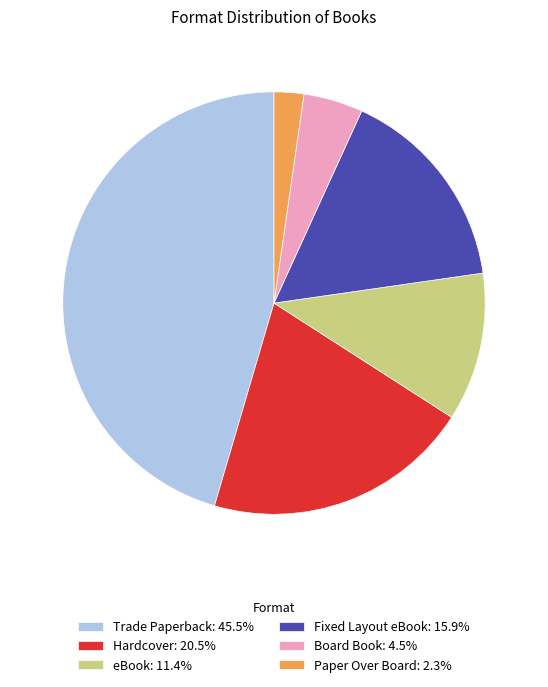

Count the number of slices in the pie.

6